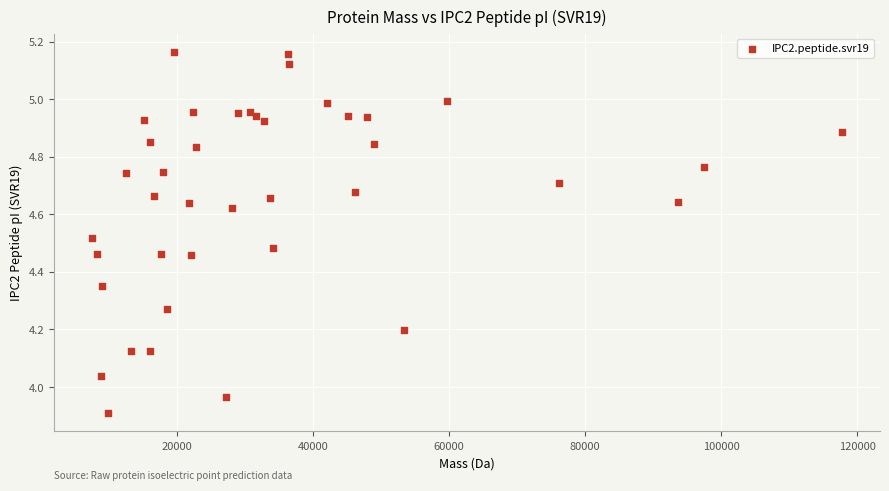

What is the range of Y values (max minus min)?

1.3